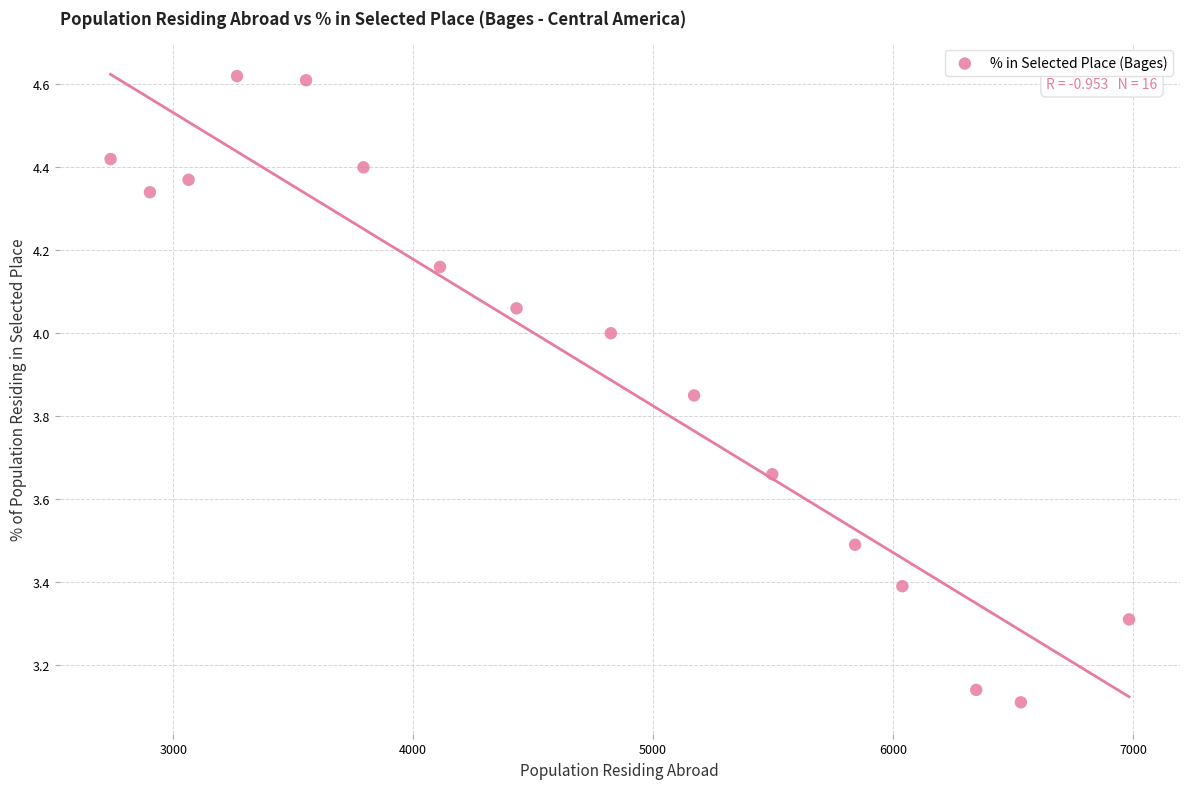

What is the range of Y values (max minus min)?

1.5